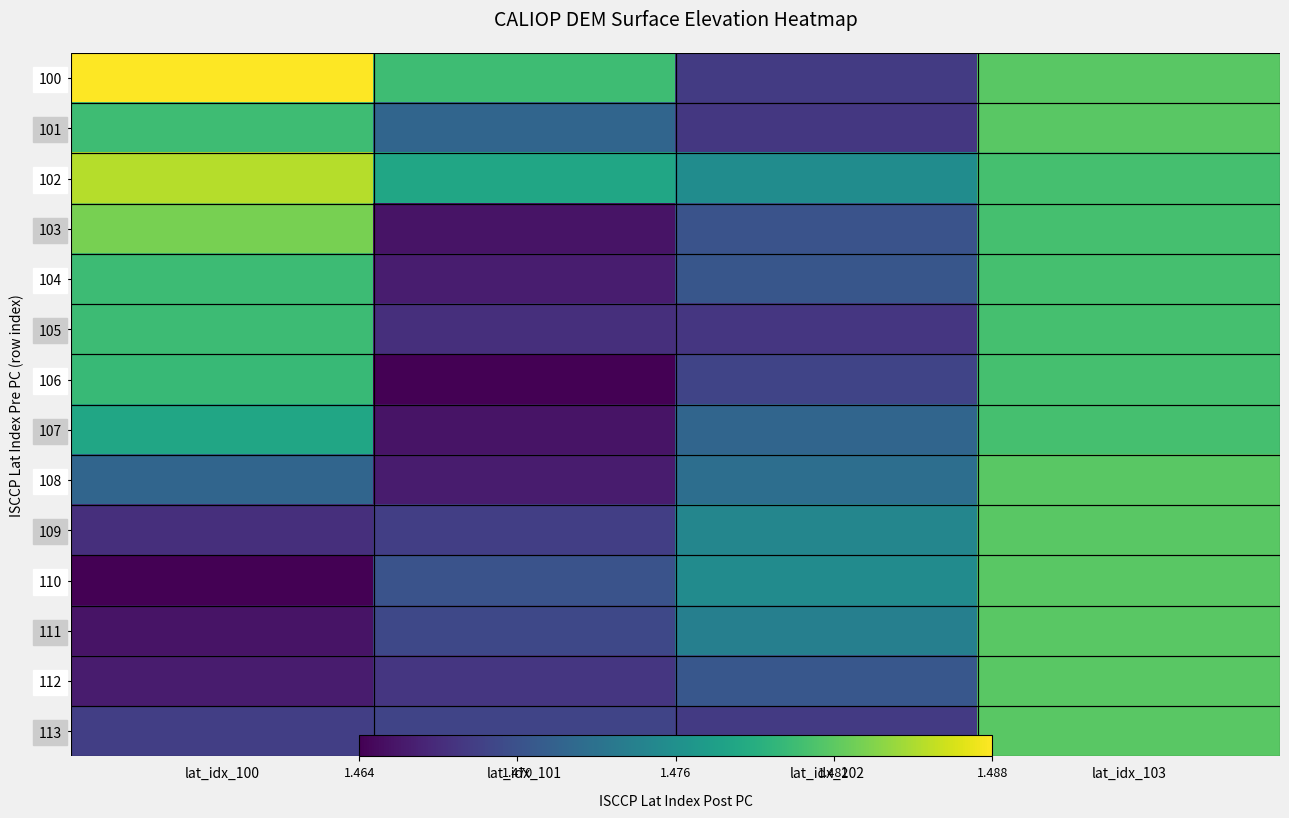

What is the sum of all 108 values?

5.9